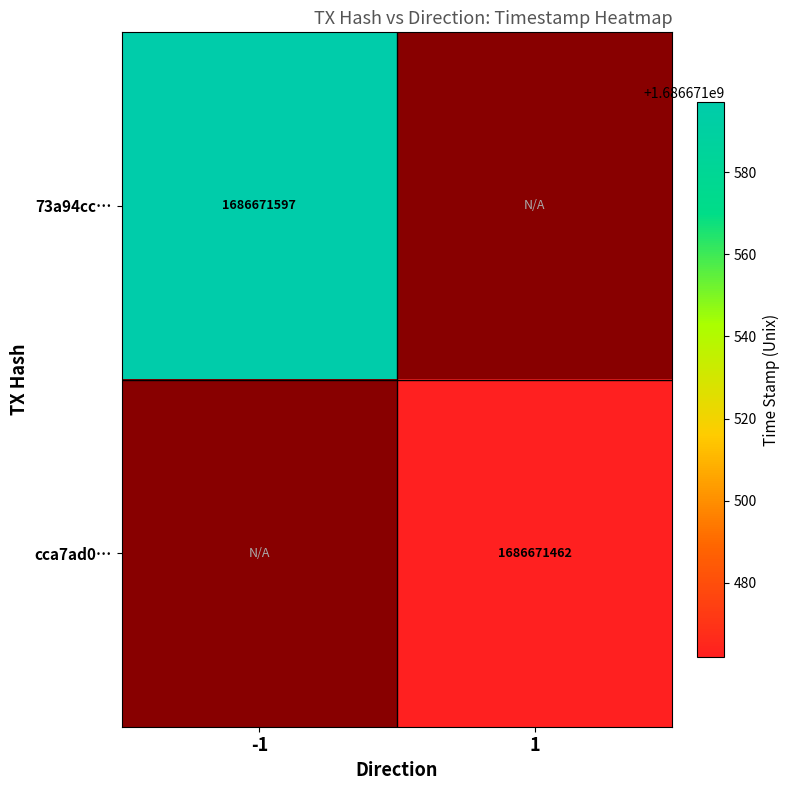

Which category has the highest value in the cca7ad021bd7fab5d87d1c24581c3105431d42b series?

1